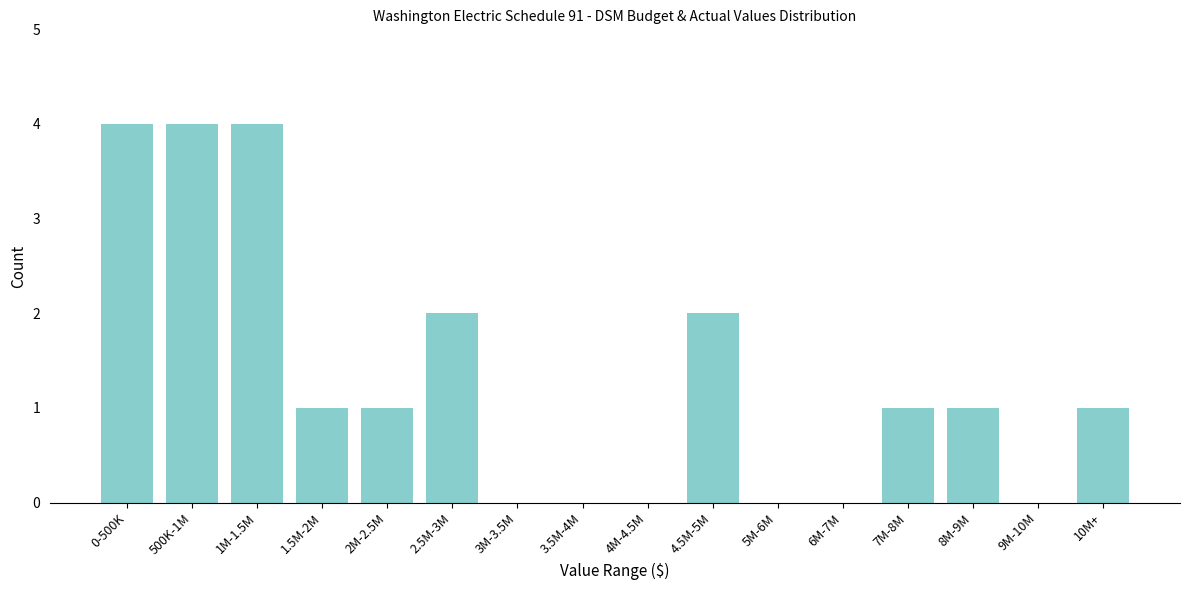

Reading right to left, what are all the values shown in this chart?

10M+=1	9M-10M=0	8M-9M=1	7M-8M=1	6M-7M=0	5M-6M=0	4.5M-5M=2	4M-4.5M=0	3.5M-4M=0	3M-3.5M=0	2.5M-3M=2	2M-2.5M=1	1.5M-2M=1	1M-1.5M=4	500K-1M=4	0-500K=4